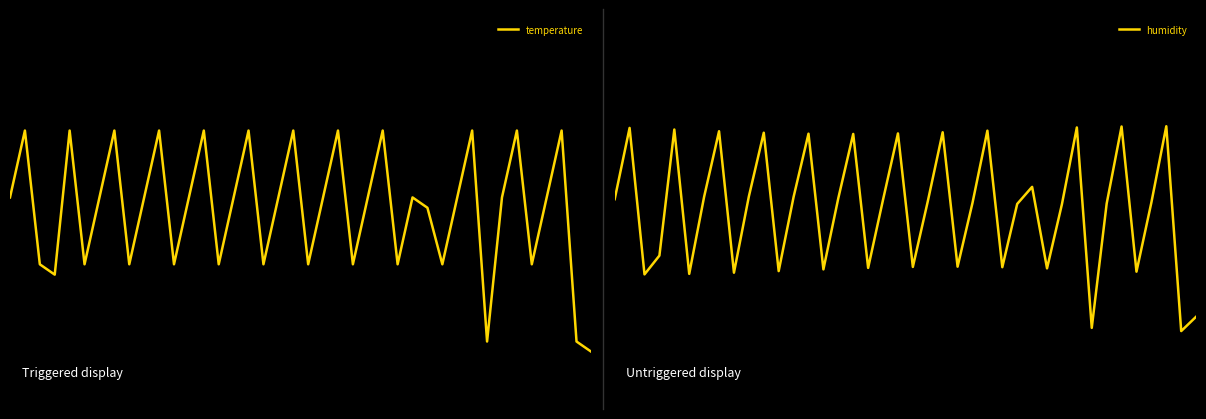

How many interior local valleys does the humidity series have?

13